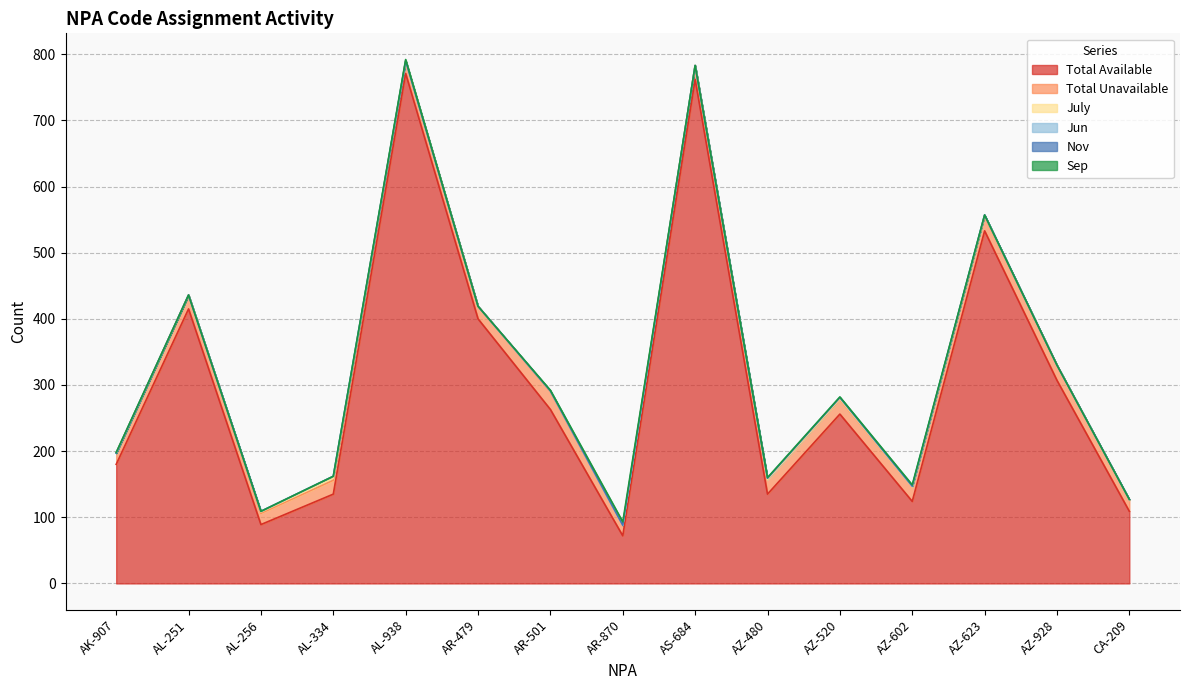

What is the label of the 15th point from the left?

CA-209